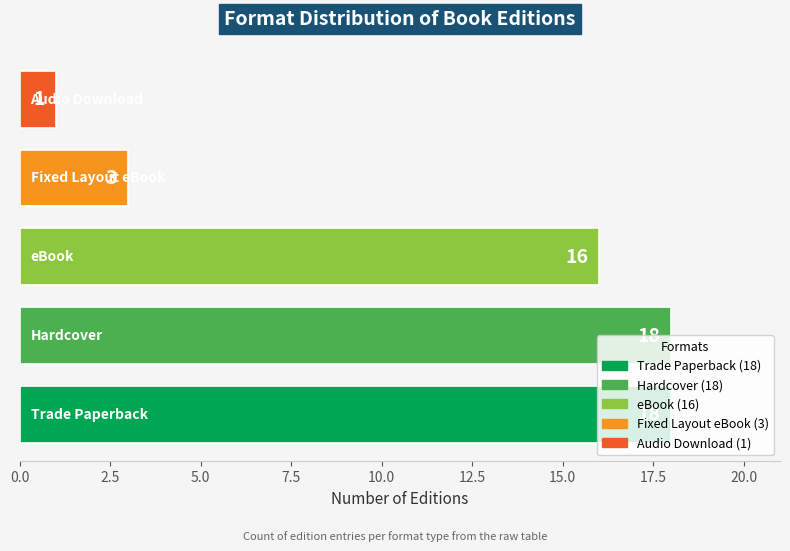

Count the values in the range 3 to 18.

4